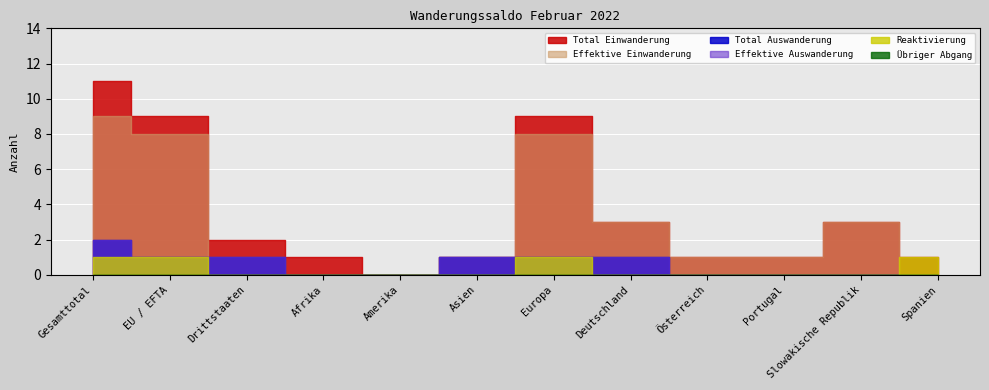

The Total Einwanderung series shows 1 at Österreich. True or false?

True